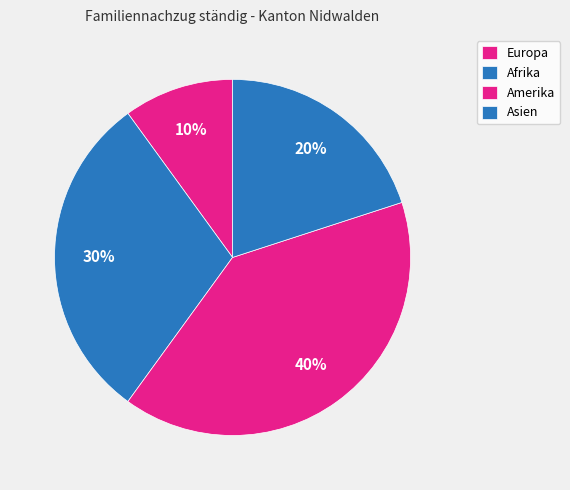

True or false: Asien accounts for 34% of the total.

False